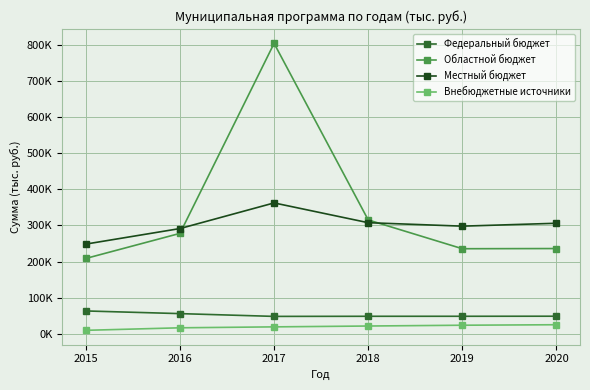

True or false: Внебюджетные источники and Местный бюджет cross at least once.

False